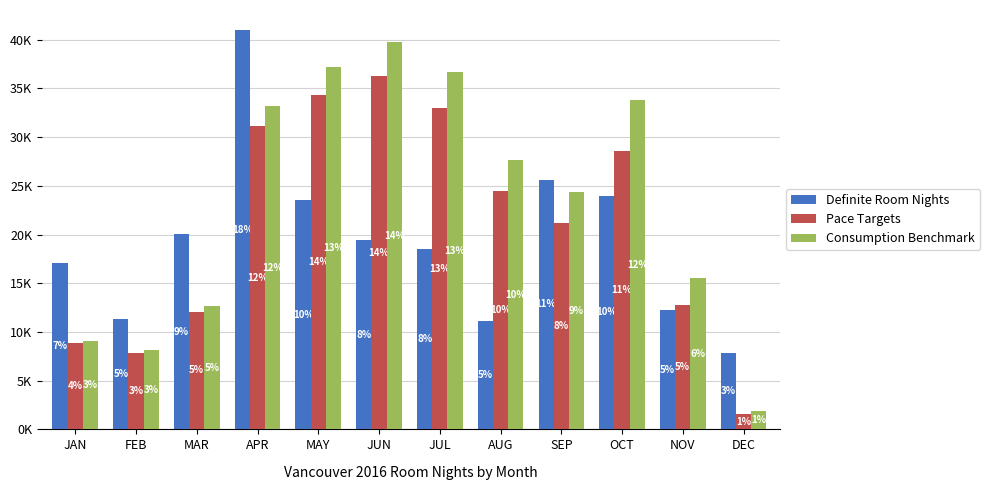

What is the sum of all Consumption Benchmark values?

280000